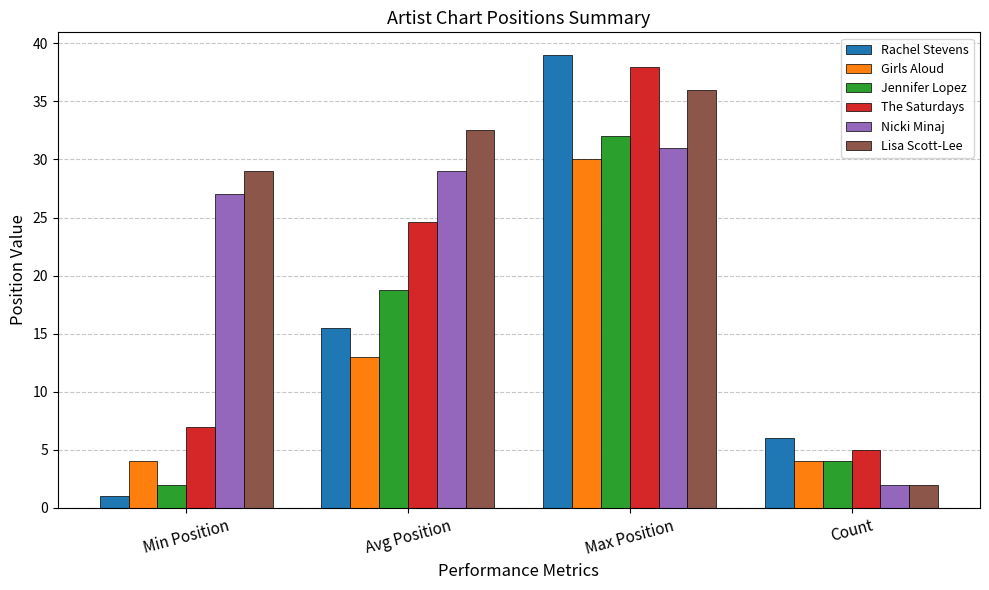

Count the Lisa Scott-Lee values in the range 29 to 36.

3